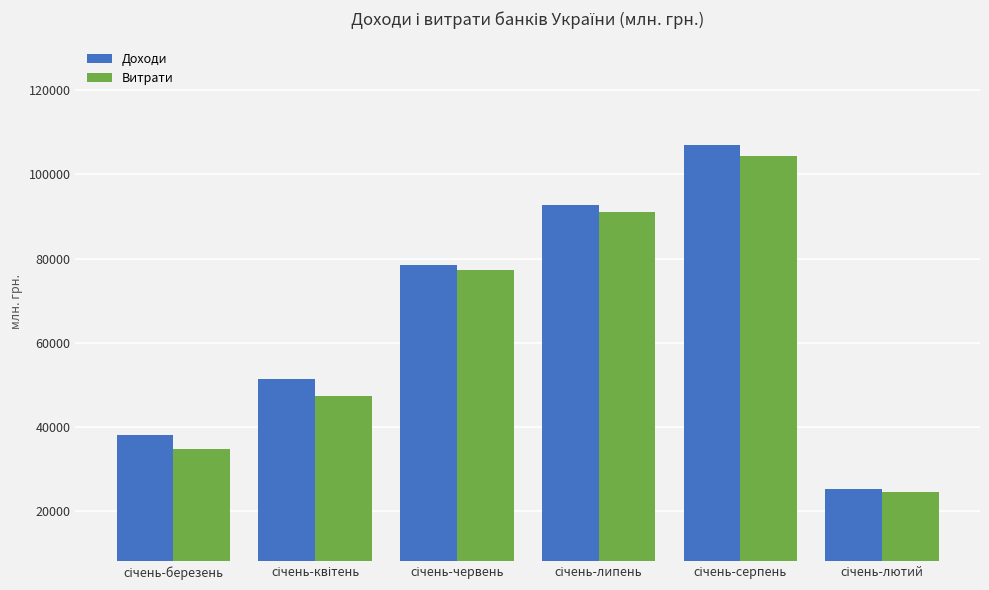

Reading left to right, list all the values displayed in this chart.

Доходи: 38011	51454	78491	92813	106832	25426
Витрати: 34885	47367	77310	90949	104330	24638